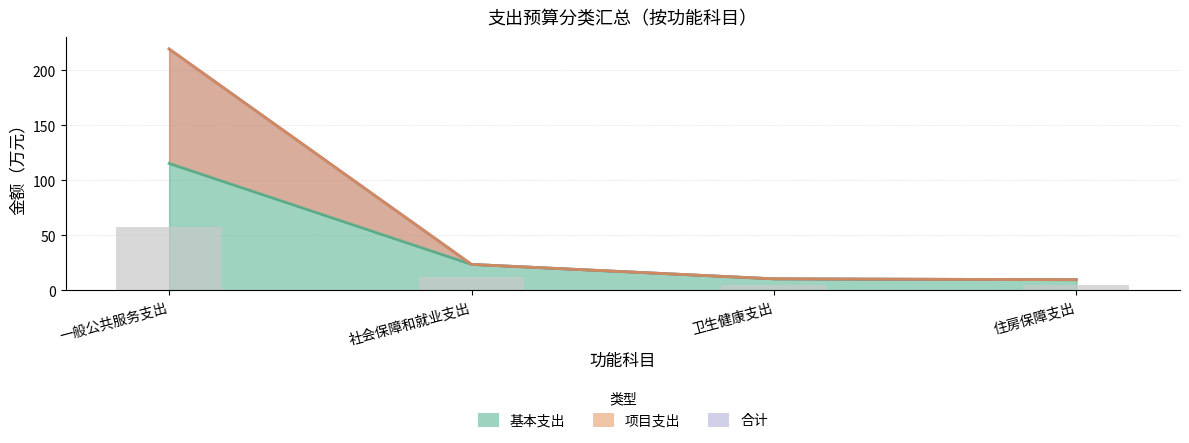

Which has a higher value, 卫生健康支出 or 社会保障和就业支出?

社会保障和就业支出